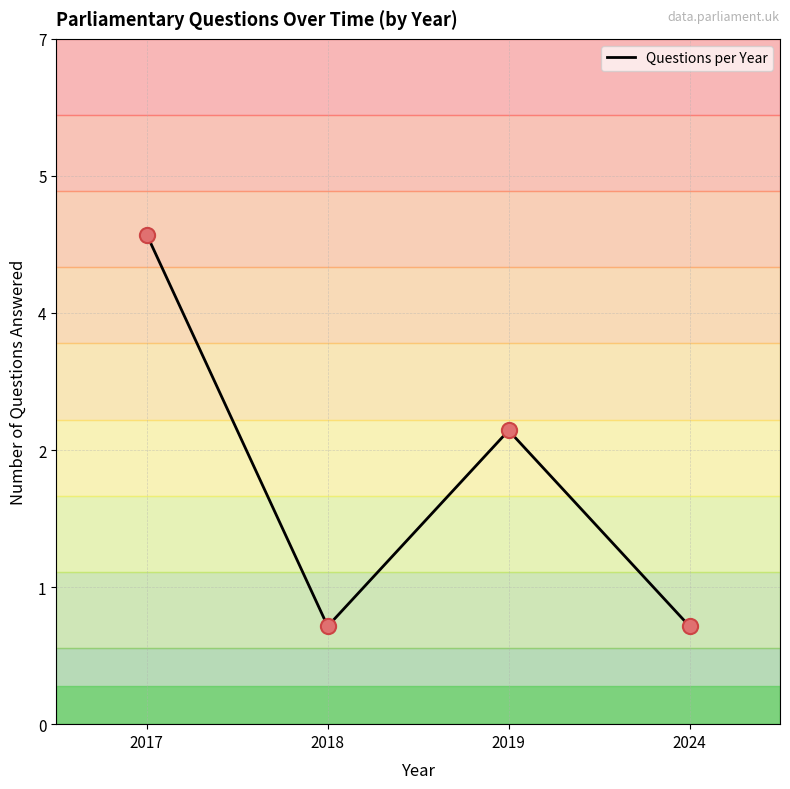

Between 2018 and 2019, which is larger?

2019